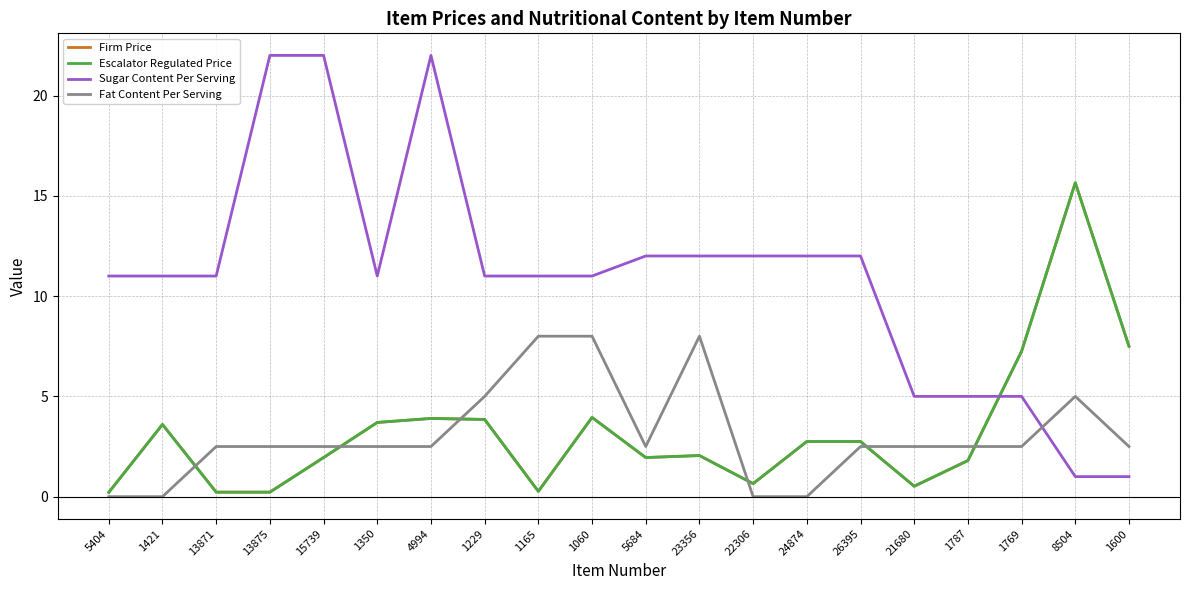

Which series ends up on top after the final intersection of Firm Price and Sugar Content Per Serving?

Firm Price